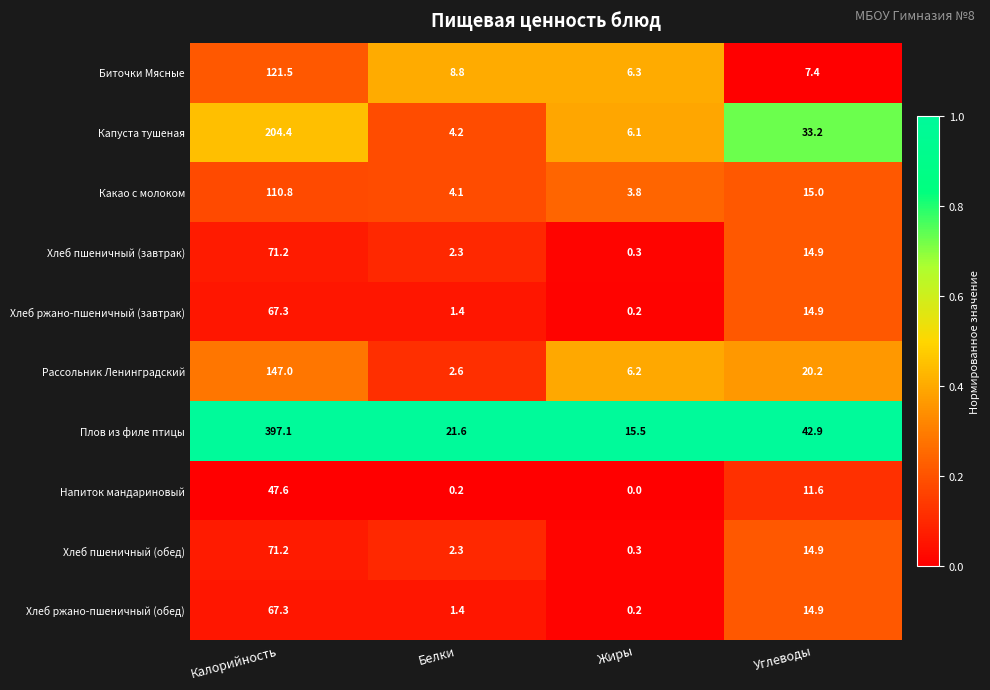

Where does the Плов из филе птицы series first go above 42?

Калорийность